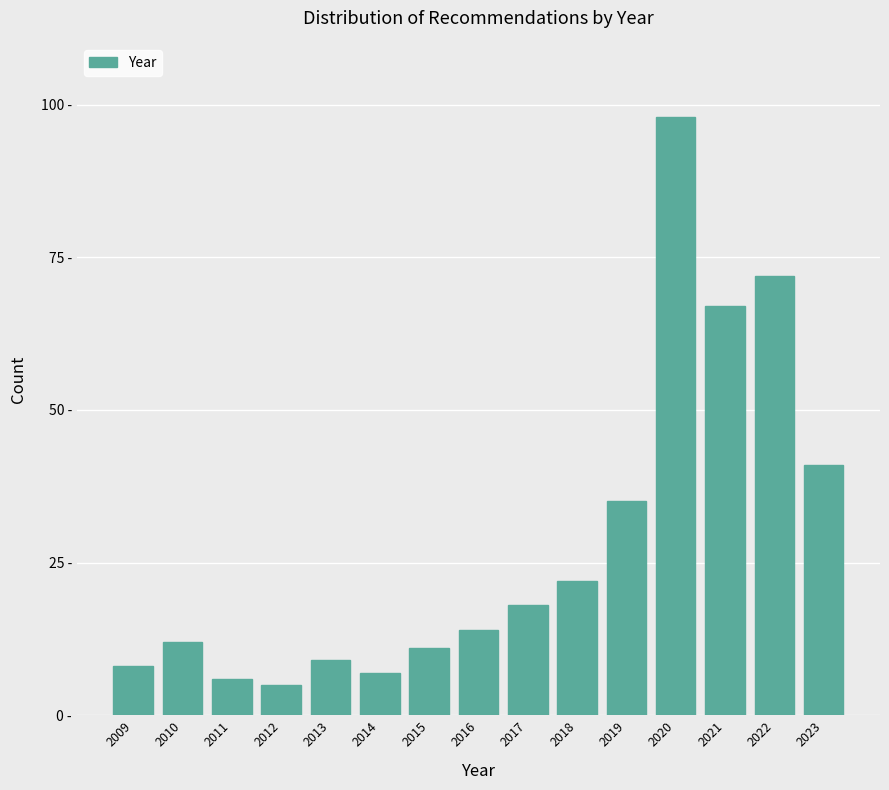

Does the chart contain any negative values?

No